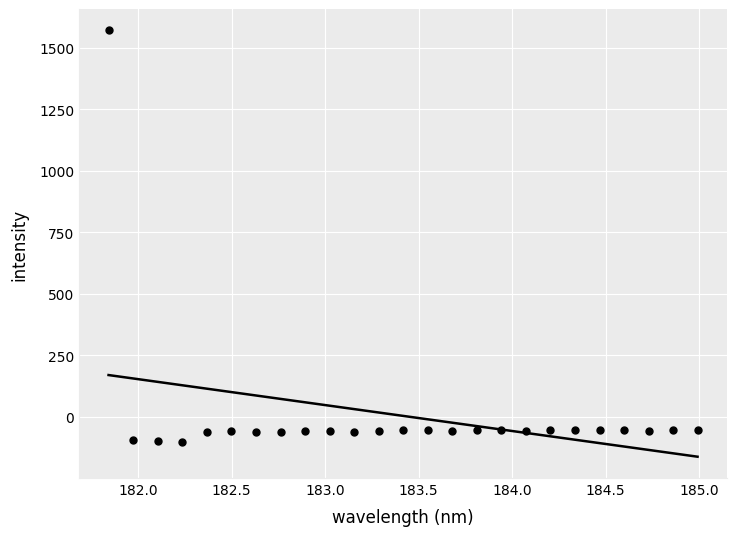

What is the range of Y values (max minus min)?

1672.8